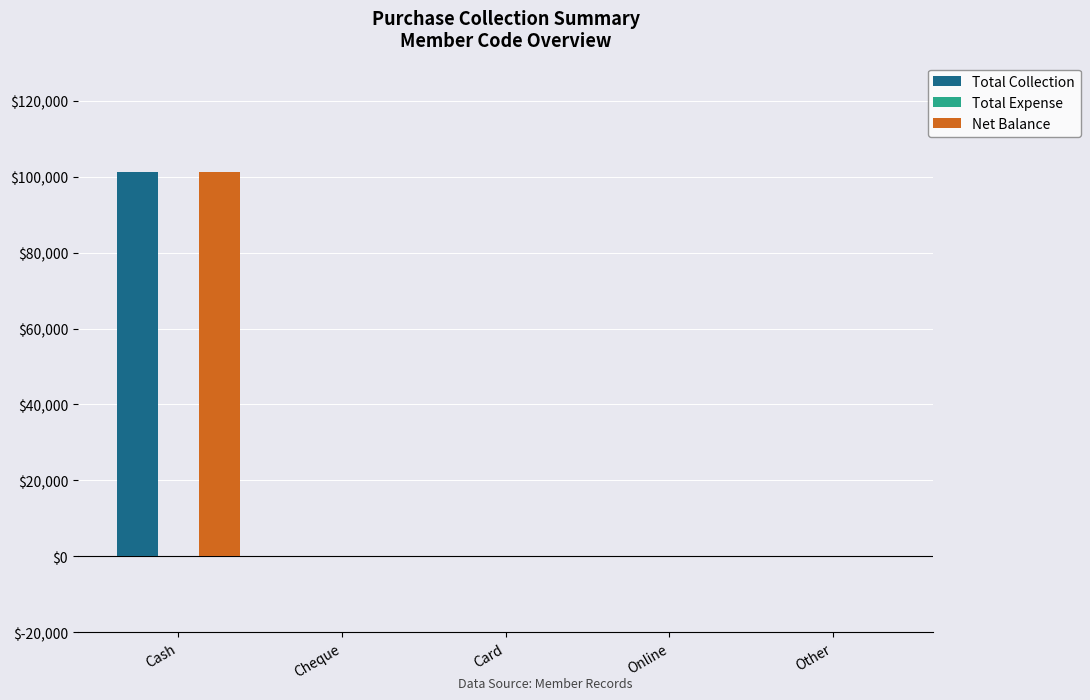

What is the greatest value displayed?

101289